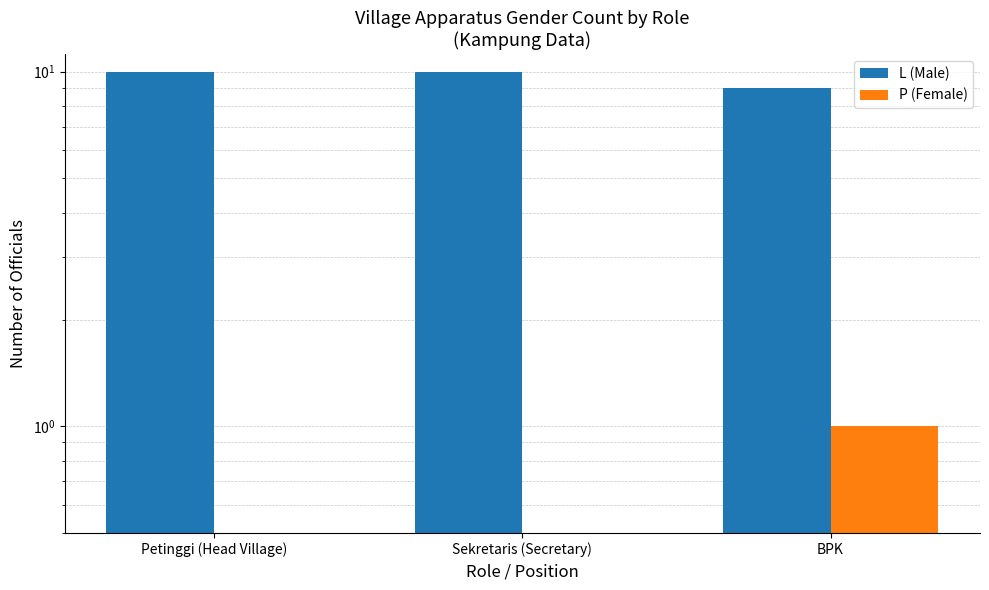

Rank the series by their maximum value, from lowest to highest.

P (Female), L (Male)